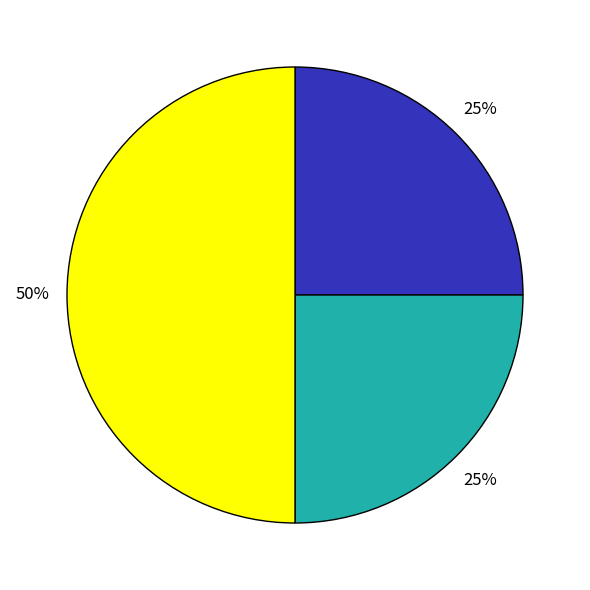

To the nearest percent, what is the average slice percentage?

33%